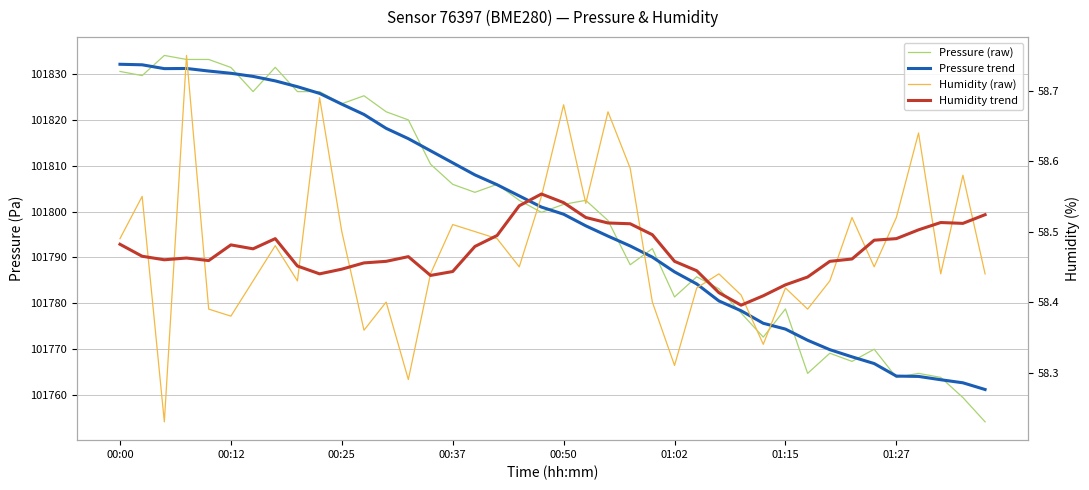

Is this an area chart (filled region under the line)?

No